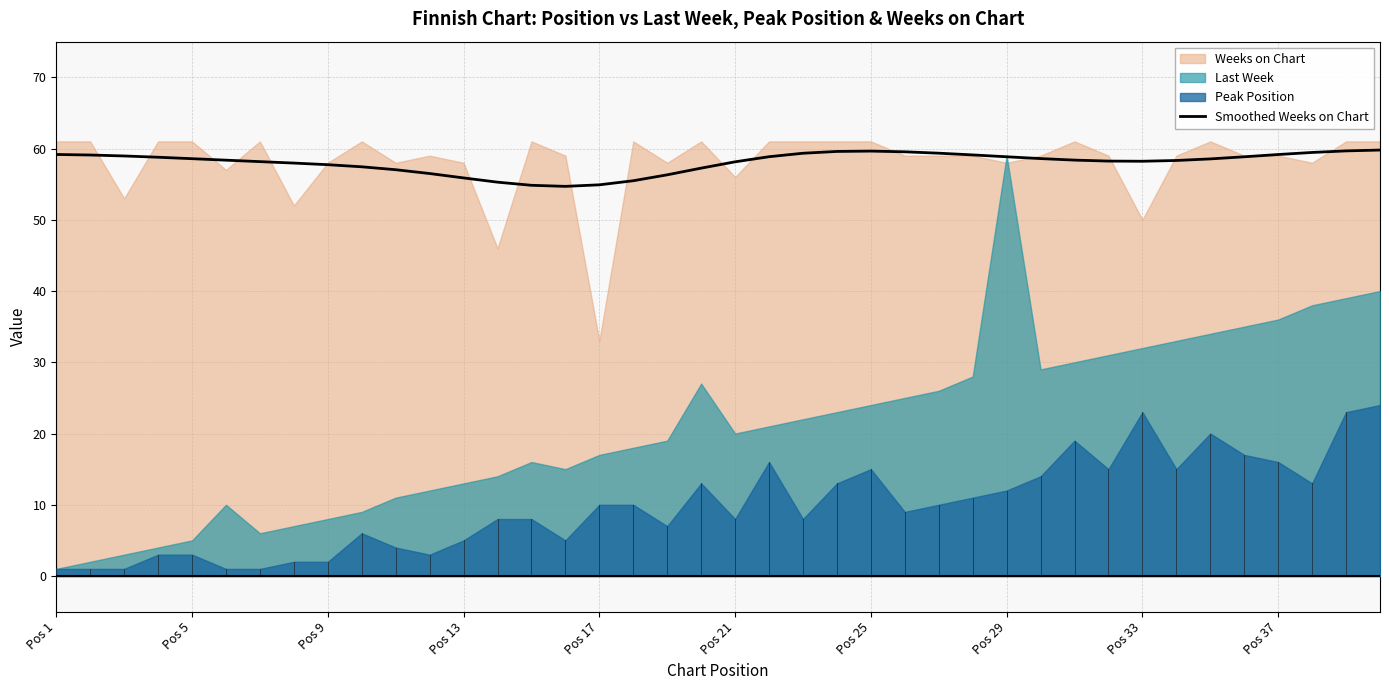

The Smoothed Weeks on Chart series shows 54.9 at Pos 17. True or false?

True